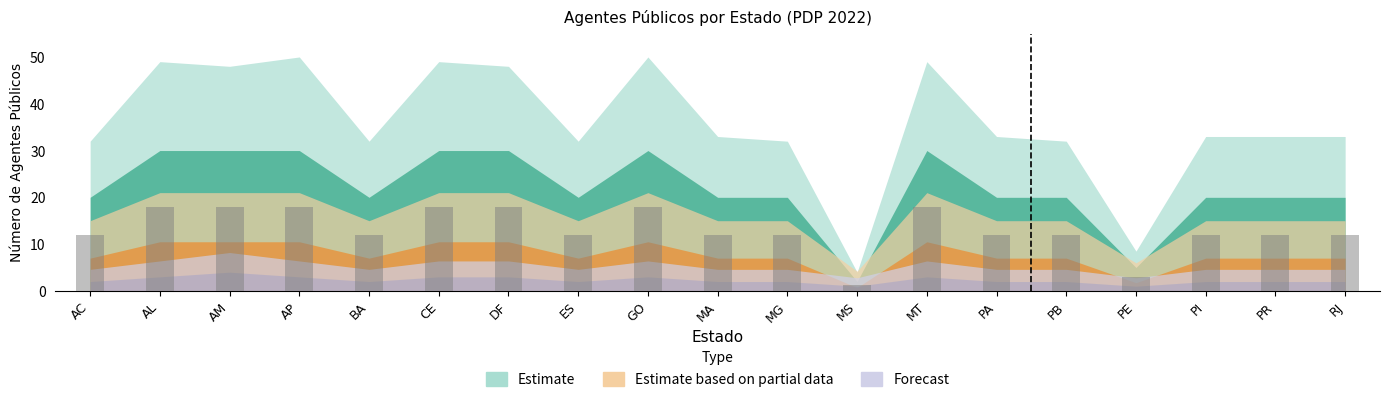

What is the difference between the maximum and minimum values?

16.8